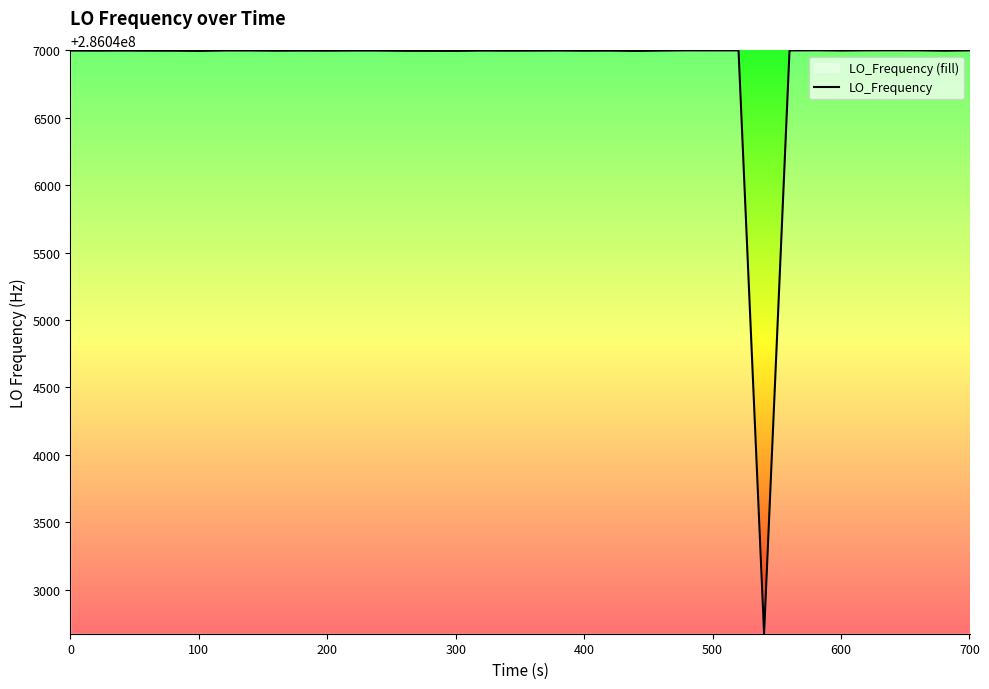

Reading left to right, extract all data points from this chart.

286046999.0	286046999.0	286046998.5	286046999.1	286046998.3	286046998.1	286046996.9	286046999.6	286046999.5	286046998.2	286046998.9	286046998.4	286046999.3	286046999.3	286046999.1	286046997.4	286046997.2	286046996.9	286046999.1	286046998.3	286046998.8	286046999.3	286046998.2	286046998.7	286046996.8	286046996.8	286046999.0	286047000.7	286047000.4	286047000.4	286042673.8	286047000.1	286047000.1	286047001.0	286046999.2	286047000.7	286047001.0	286047000.7	286046998.2	286047000.4